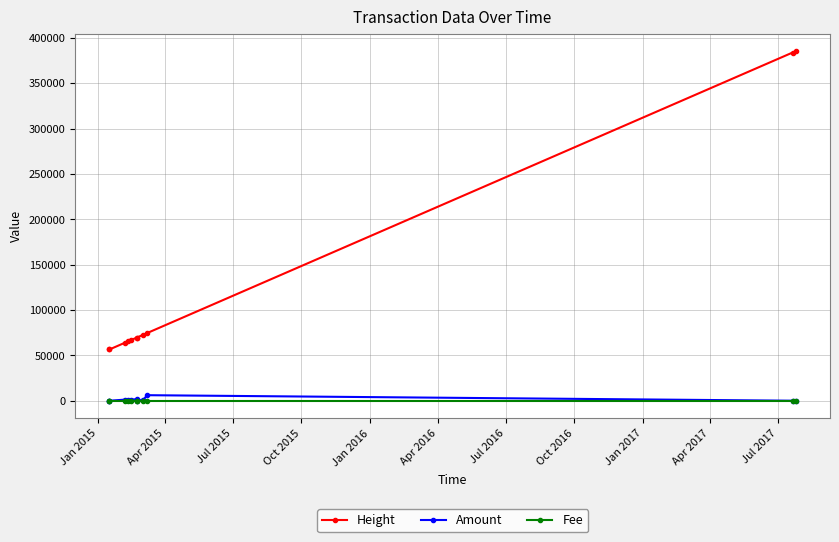

At Jan 2015, list the series in order from smallest to largest.

Amount, Fee, Height